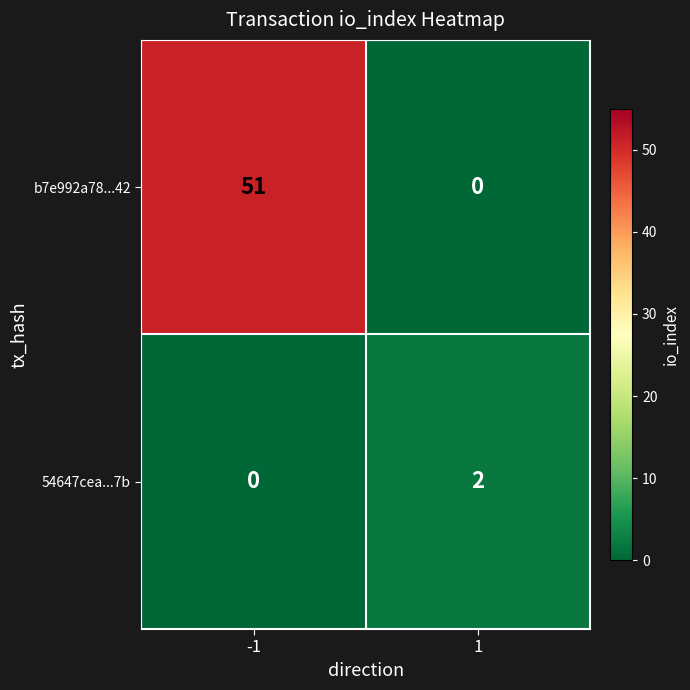

Reading left to right, list all the values displayed in this chart.

b7e992a78...42: -1=51	1=0
54647cea...7b: -1=0	1=2